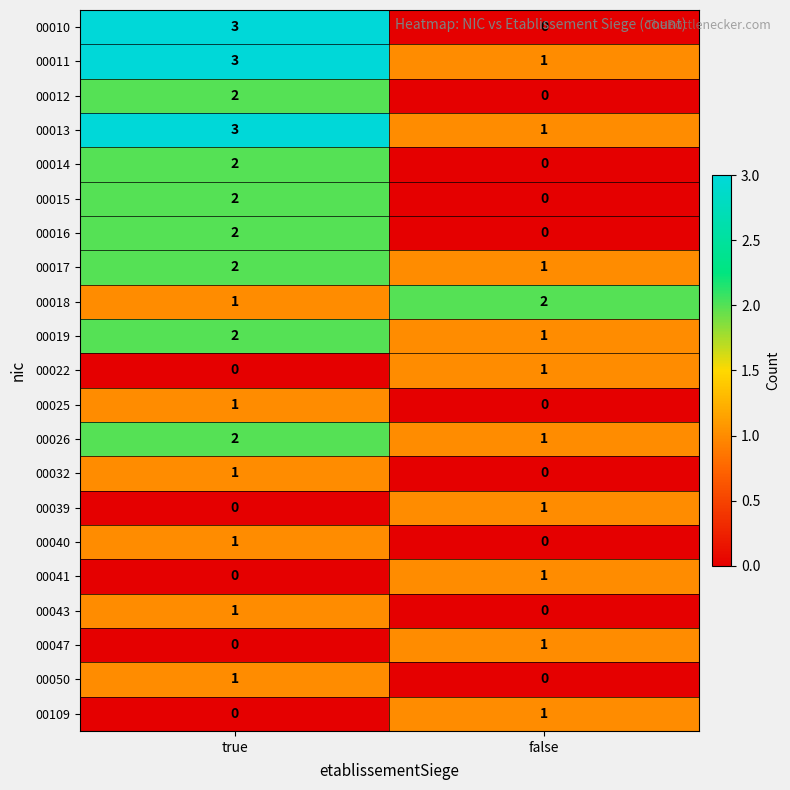

Rank the categories by 00043 value from highest to lowest.

true, false